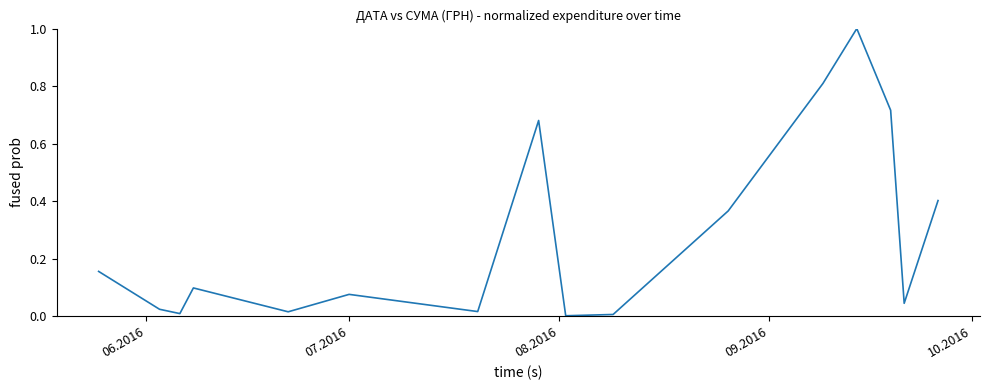

What is the greatest value displayed?

1.0